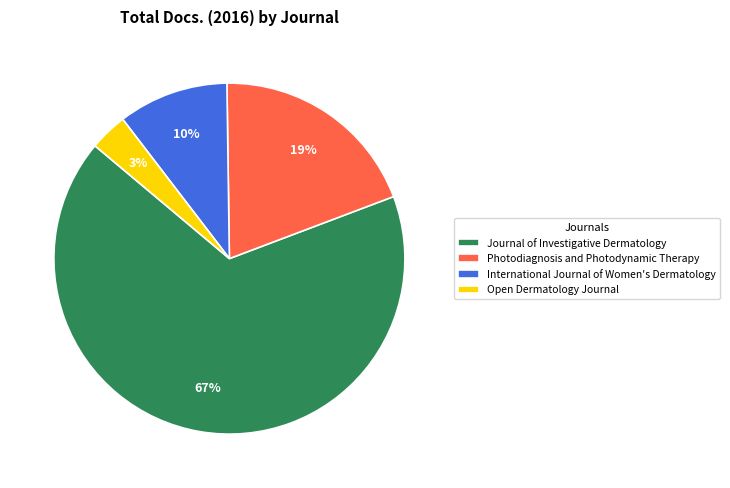

Which has a higher value, Photodiagnosis and Photodynamic Therapy or International Journal of Women's Dermatology?

Photodiagnosis and Photodynamic Therapy